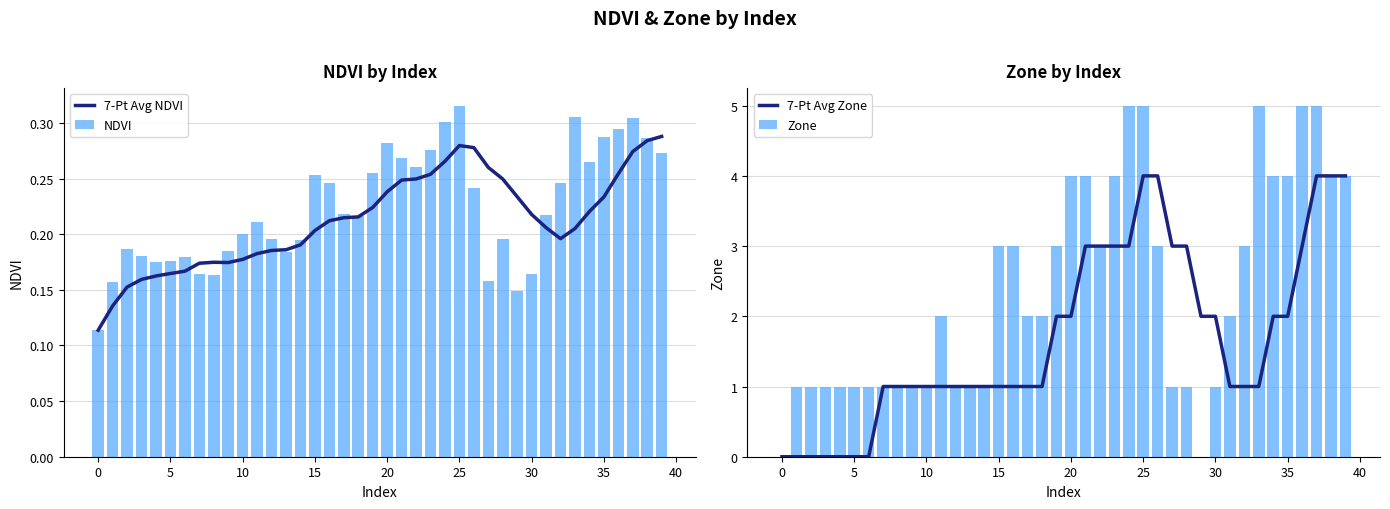

What is the sum of all 7-Pt Avg NDVI values?

8.5